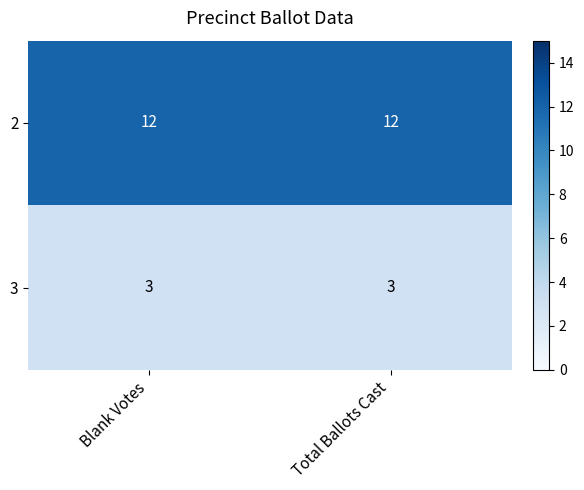

What is the maximum value shown in the chart?

12